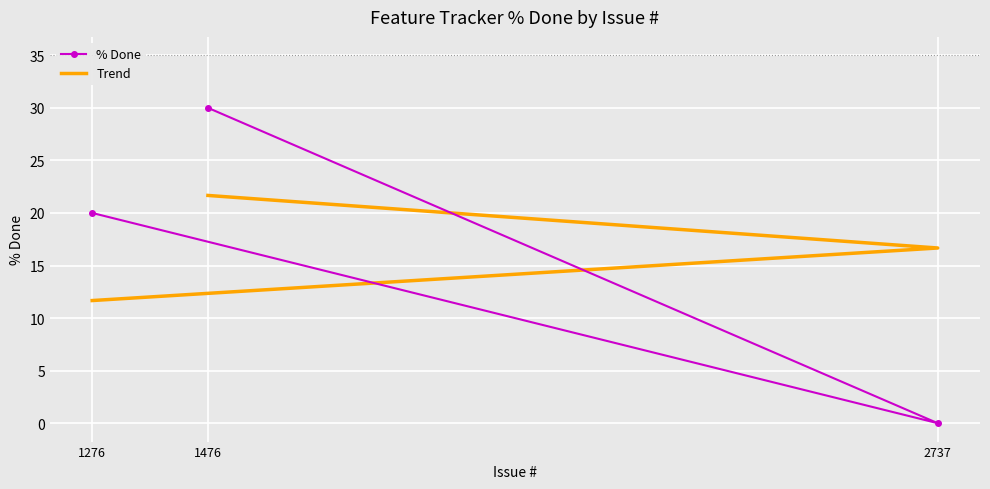

Reading left to right, what are all the values shown in this chart?

% Done: 30.0	0.0	20.0
Trend: 21.7	16.7	11.7